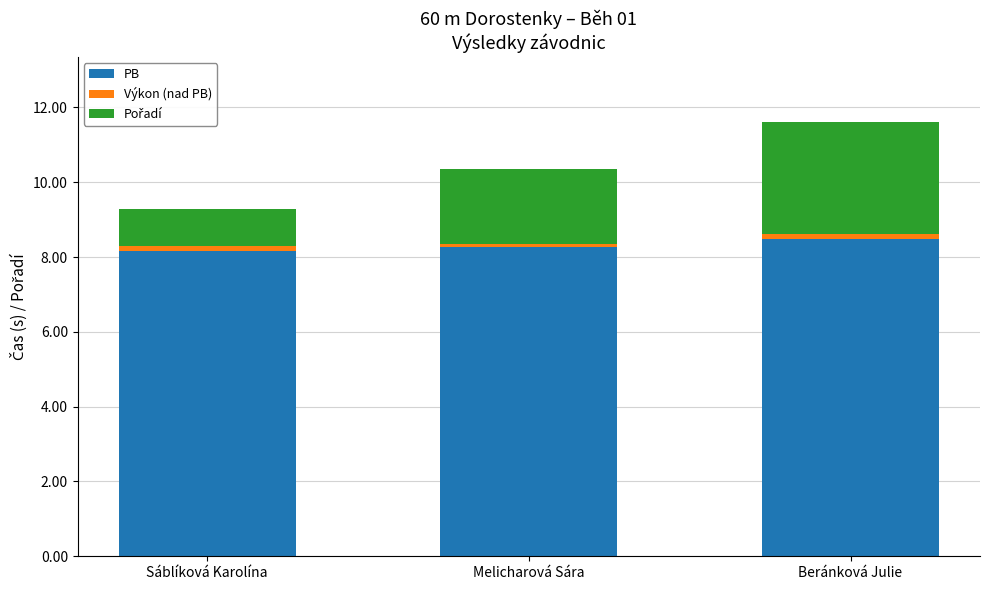

What is the average value of the PB series?

8.3